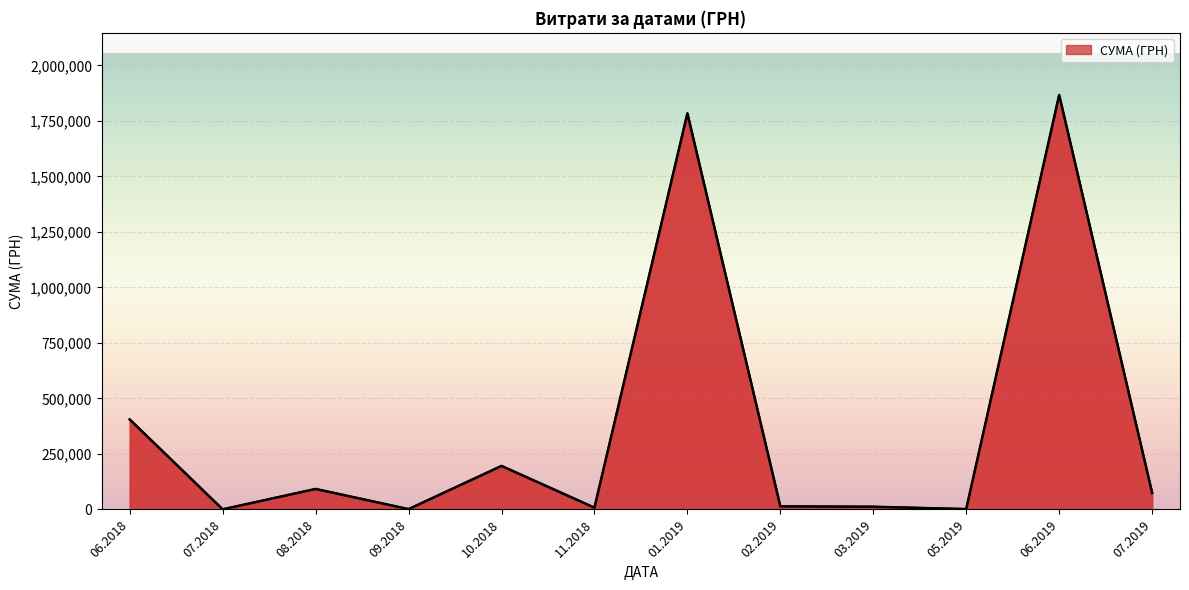

Where is the first local maximum?

08.2018